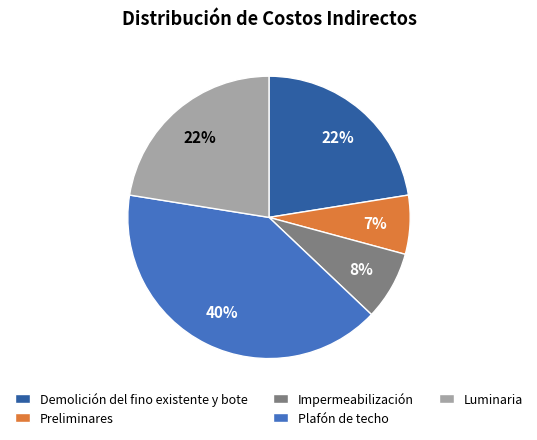

How many segments does this pie chart have?

5